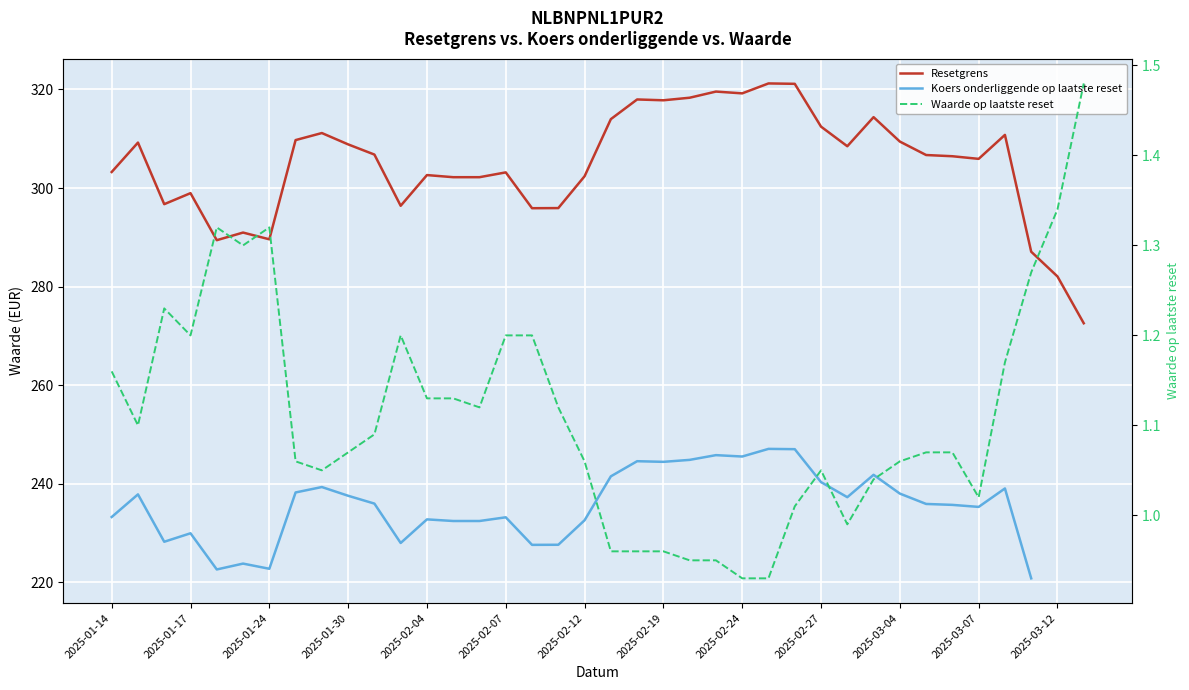

List the series in order of their peak value, lowest first.

Waarde op laatste reset, Koers onderliggende op laatste reset, Resetgrens